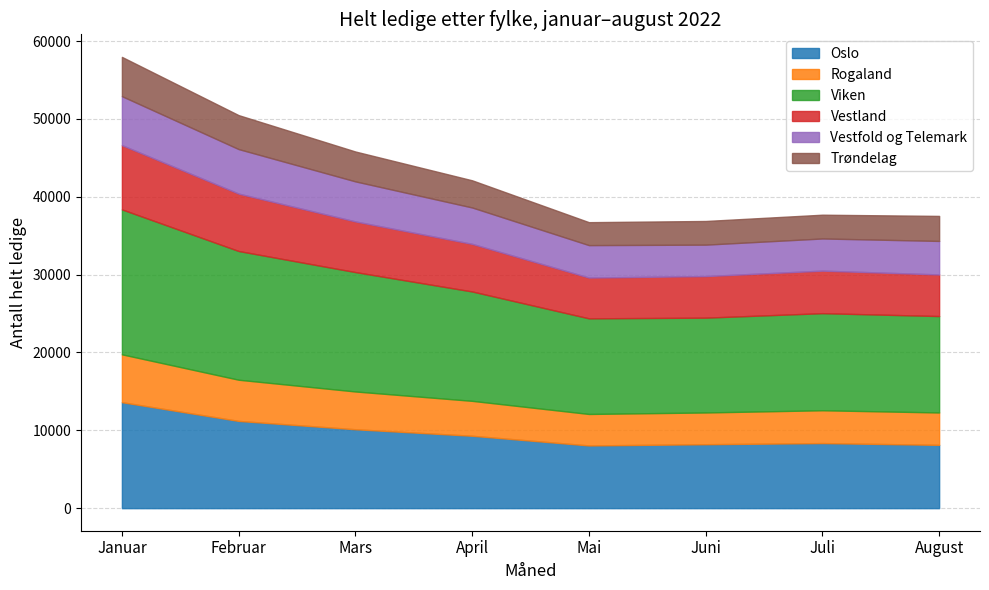

Between Juli and Mai, which is larger?

Juli